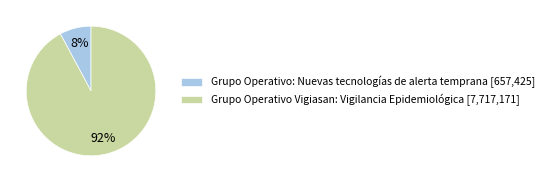

Does Grupo Operativo: Nuevas tecnologías de alerta temprana represent more than half of the total?

No